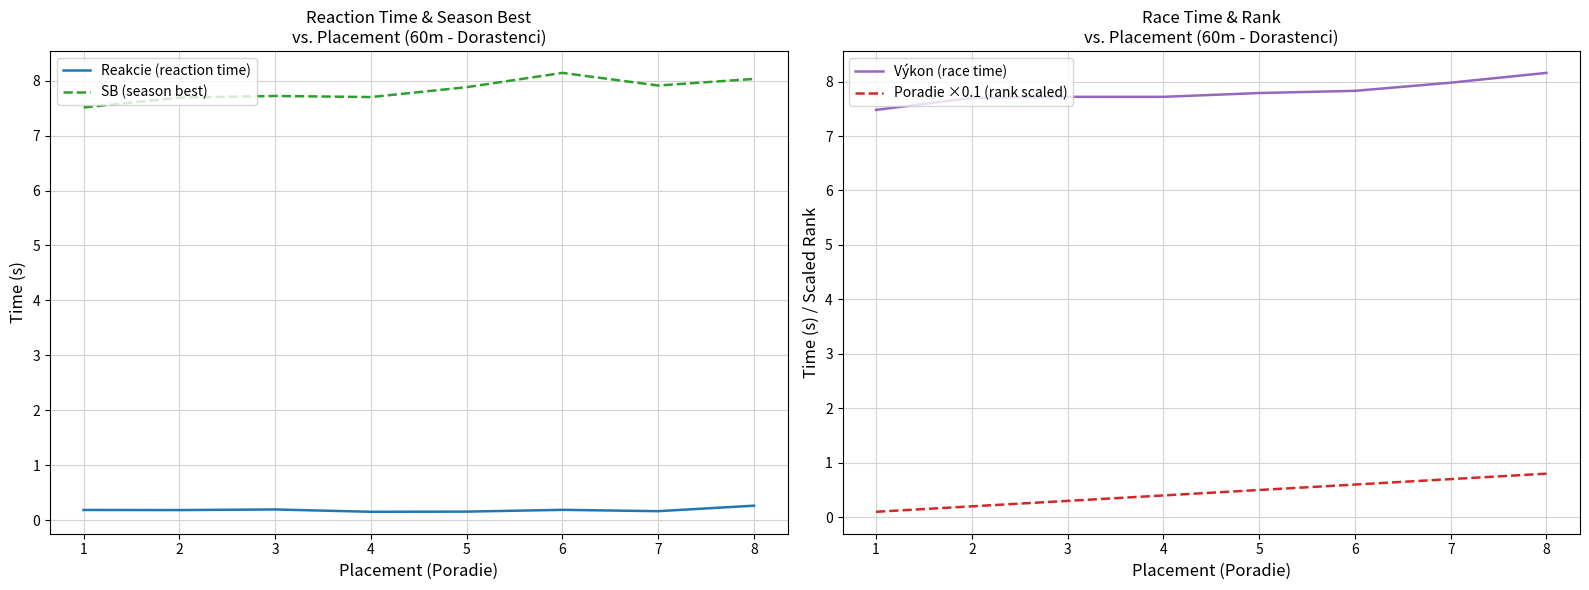

What is the sum of all Poradie ×0.1 (rank scaled) values?

3.6